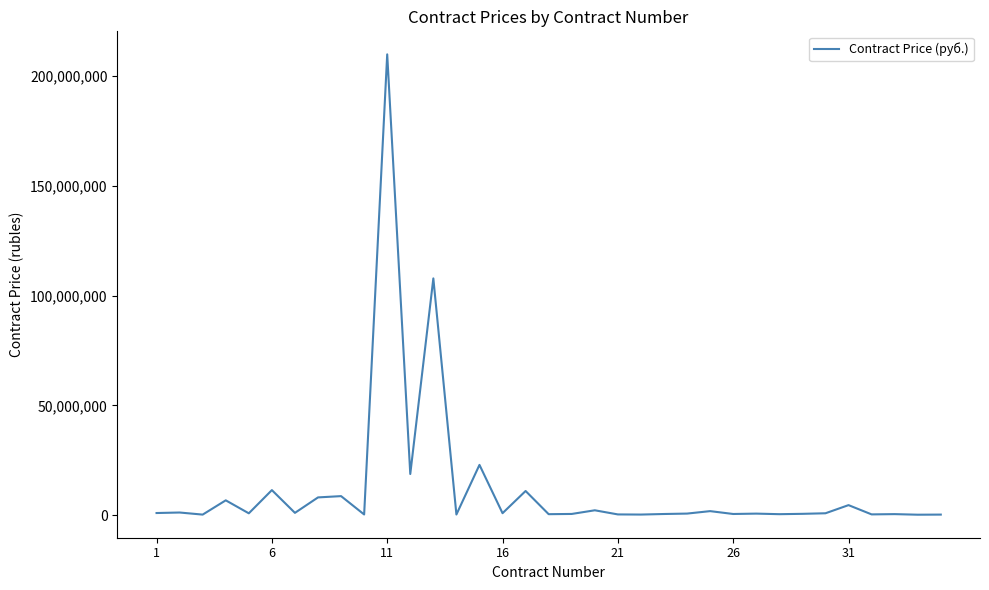

What is the average value?

12150586.7